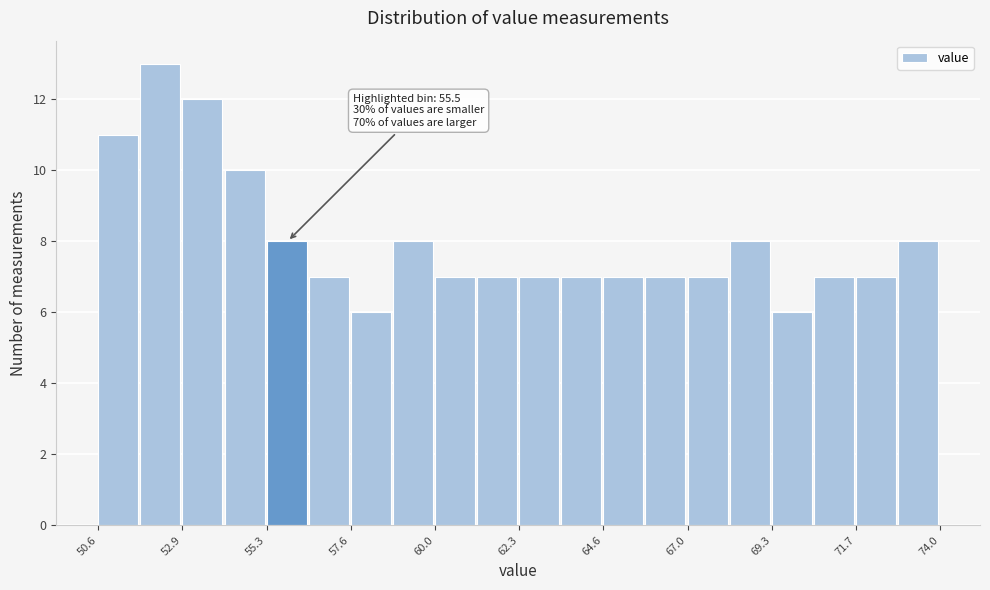

Read against the x-axis, roughly where is the centre of the tallest bar?

52.5